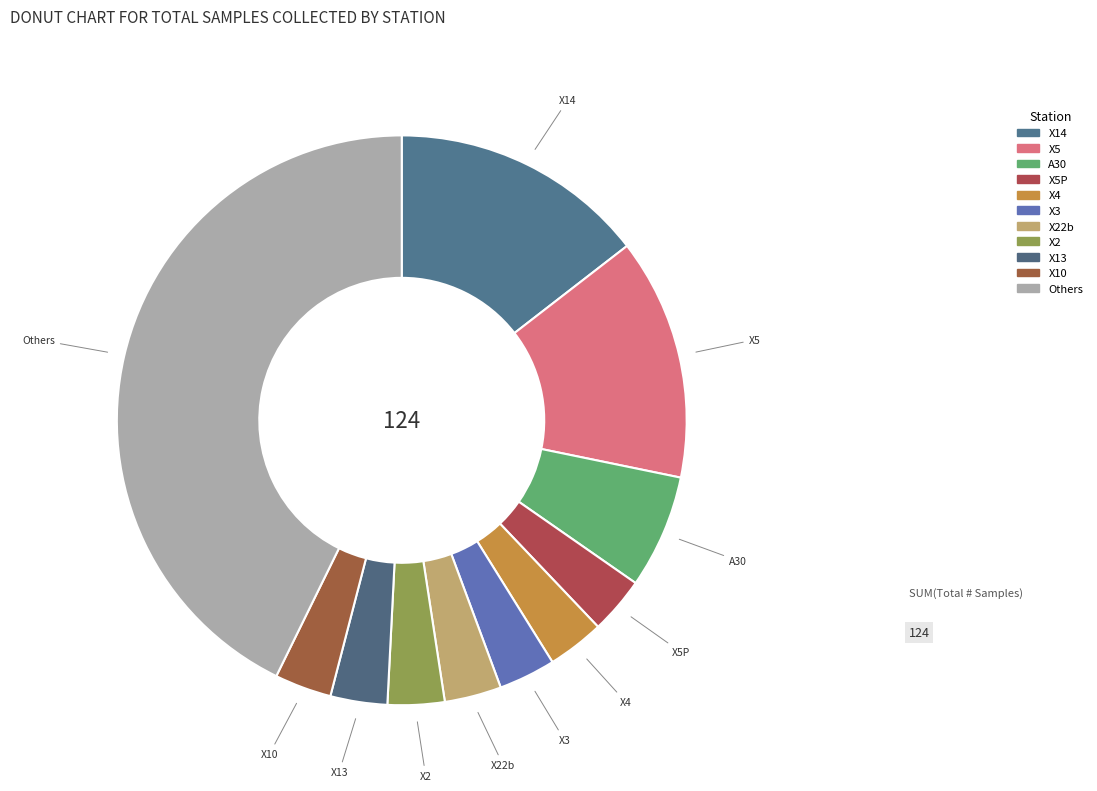

Count the number of slices in the pie.

11